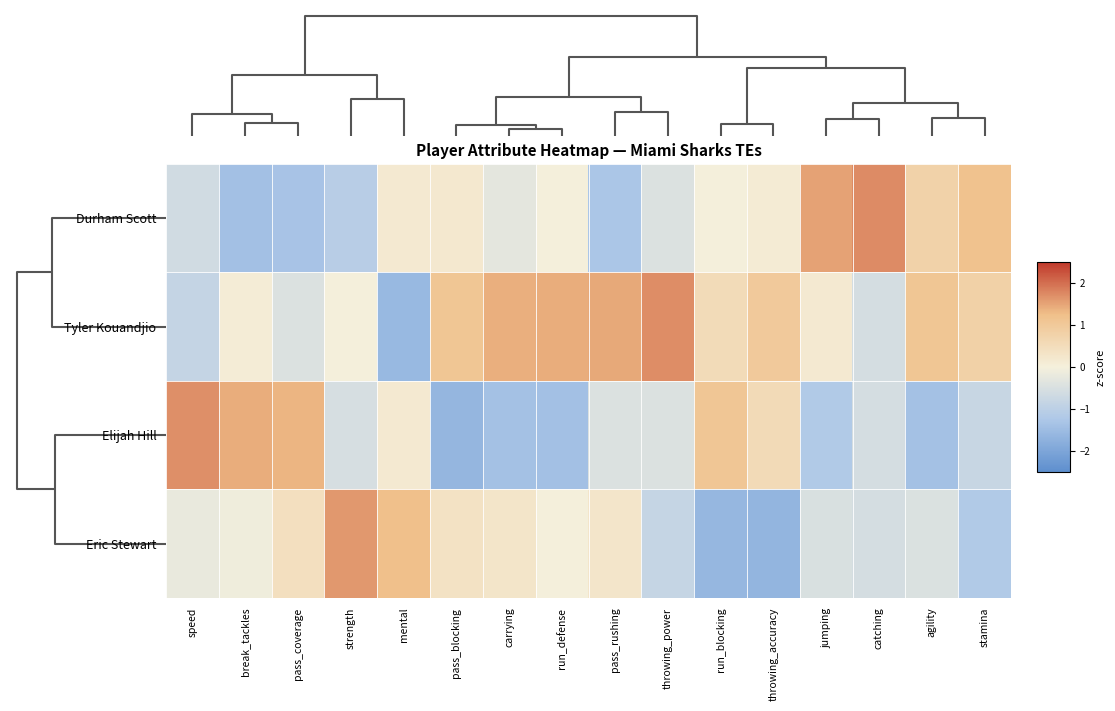

Reading right to left, extract all data points from this chart.

Durham Scott: stamina=1.2	agility=0.8	catching=1.7	jumping=1.5	throwing_accuracy=0.1	run_blocking=0.0	throwing_power=-0.4	pass_rushing=-1.3	run_defense=0.0	carrying=-0.3	pass_blocking=0.2	mental=0.2	strength=-1.1	pass_coverage=-1.3	break_tackles=-1.4	speed=-0.6
Tyler Kouandjio: stamina=0.8	agility=1.1	catching=-0.6	jumping=0.2	throwing_accuracy=1.0	run_blocking=0.5	throwing_power=1.7	pass_rushing=1.5	run_defense=1.4	carrying=1.4	pass_blocking=1.1	mental=-1.6	strength=0.0	pass_coverage=-0.4	break_tackles=0.1	speed=-0.8
Elijah Hill: stamina=-0.8	agility=-1.4	catching=-0.6	jumping=-1.2	throwing_accuracy=0.5	run_blocking=1.1	throwing_power=-0.4	pass_rushing=-0.4	run_defense=-1.4	carrying=-1.4	pass_blocking=-1.6	mental=0.2	strength=-0.5	pass_coverage=1.3	break_tackles=1.4	speed=1.7
Eric Stewart: stamina=-1.2	agility=-0.5	catching=-0.6	jumping=-0.5	throwing_accuracy=-1.6	run_blocking=-1.6	throwing_power=-0.8	pass_rushing=0.3	run_defense=0.0	carrying=0.3	pass_blocking=0.4	mental=1.2	strength=1.6	pass_coverage=0.4	break_tackles=-0.1	speed=-0.2